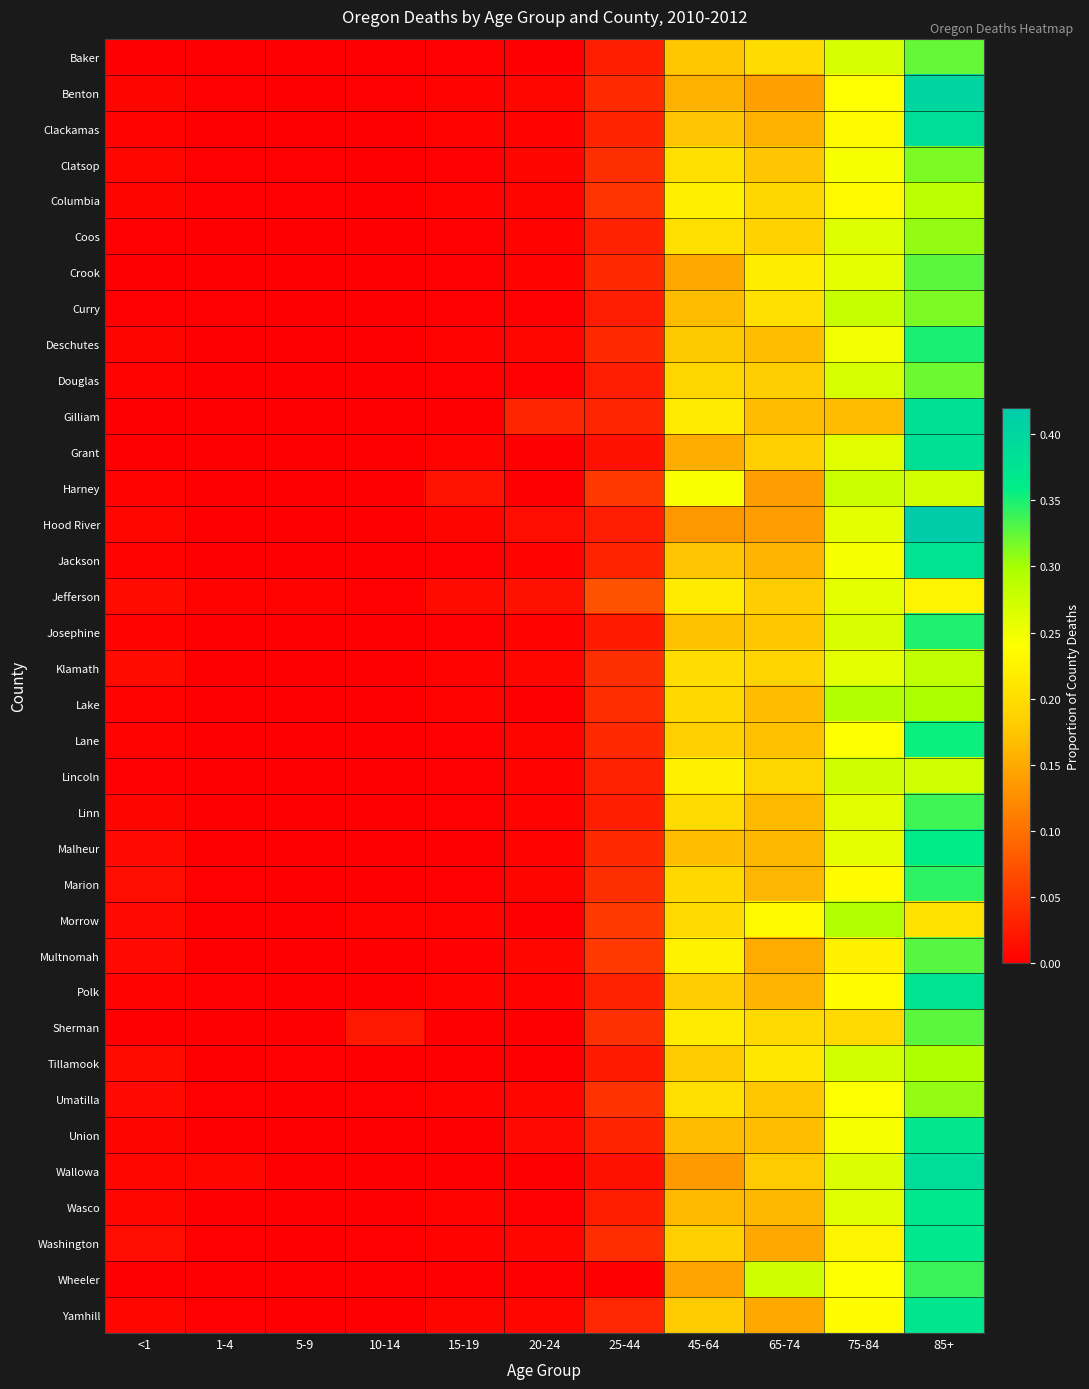

Rank the series by their maximum value, from lowest to highest.

Jefferson, Lincoln, Harney, Klamath, Columbia, Morrow, Tillamook, Lake, Coos, Umatilla, Clatsop, Curry, Douglas, Baker, Sherman, Crook, Multnomah, Linn, Wheeler, Marion, Josephine, Deschutes, Lane, Malheur, Wasco, Washington, Union, Yamhill, Polk, Jackson, Grant, Gilliam, Clackamas, Wallowa, Benton, Hood River